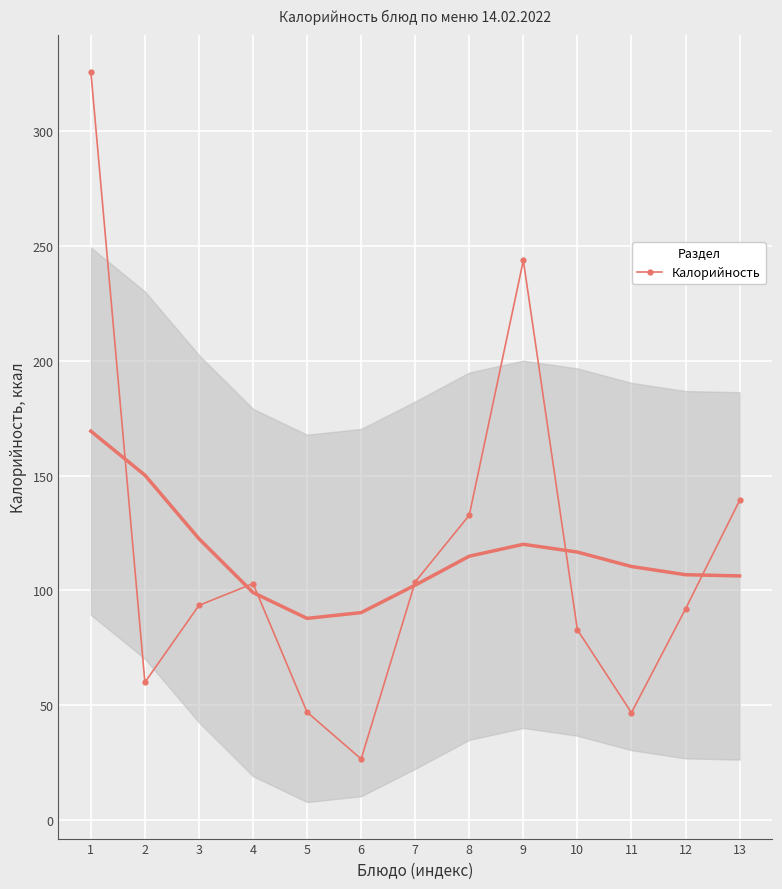

Read the value at 10.

82.9